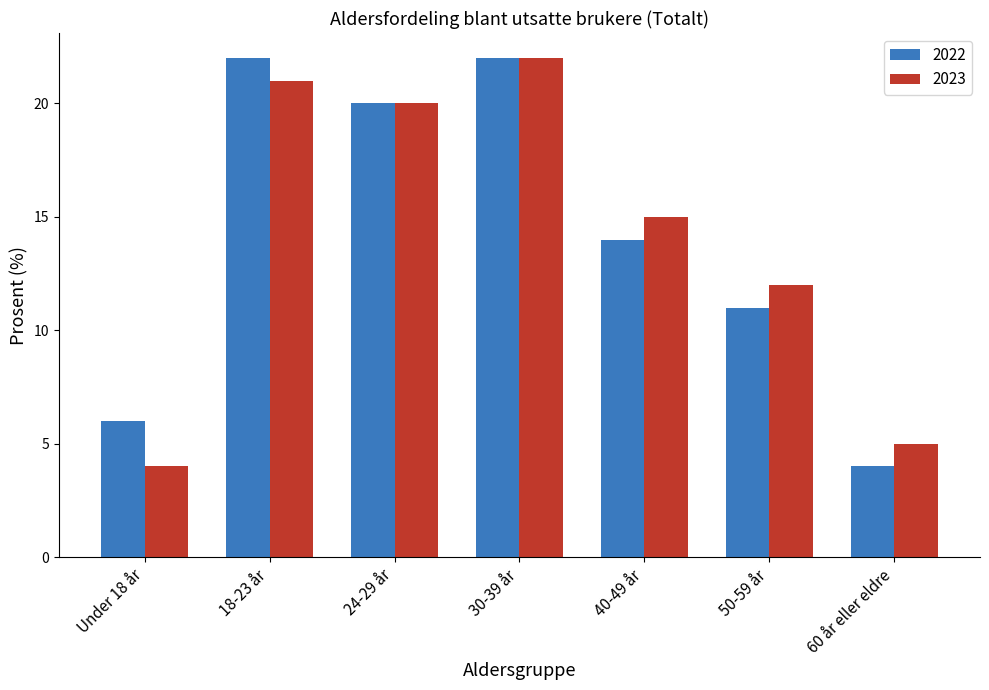

What is the sum of all 2022 values?

99